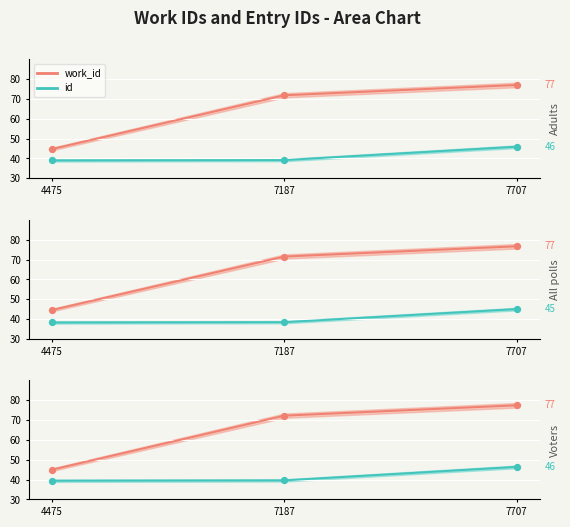

Which series reaches the maximum Y coordinate?

work_id